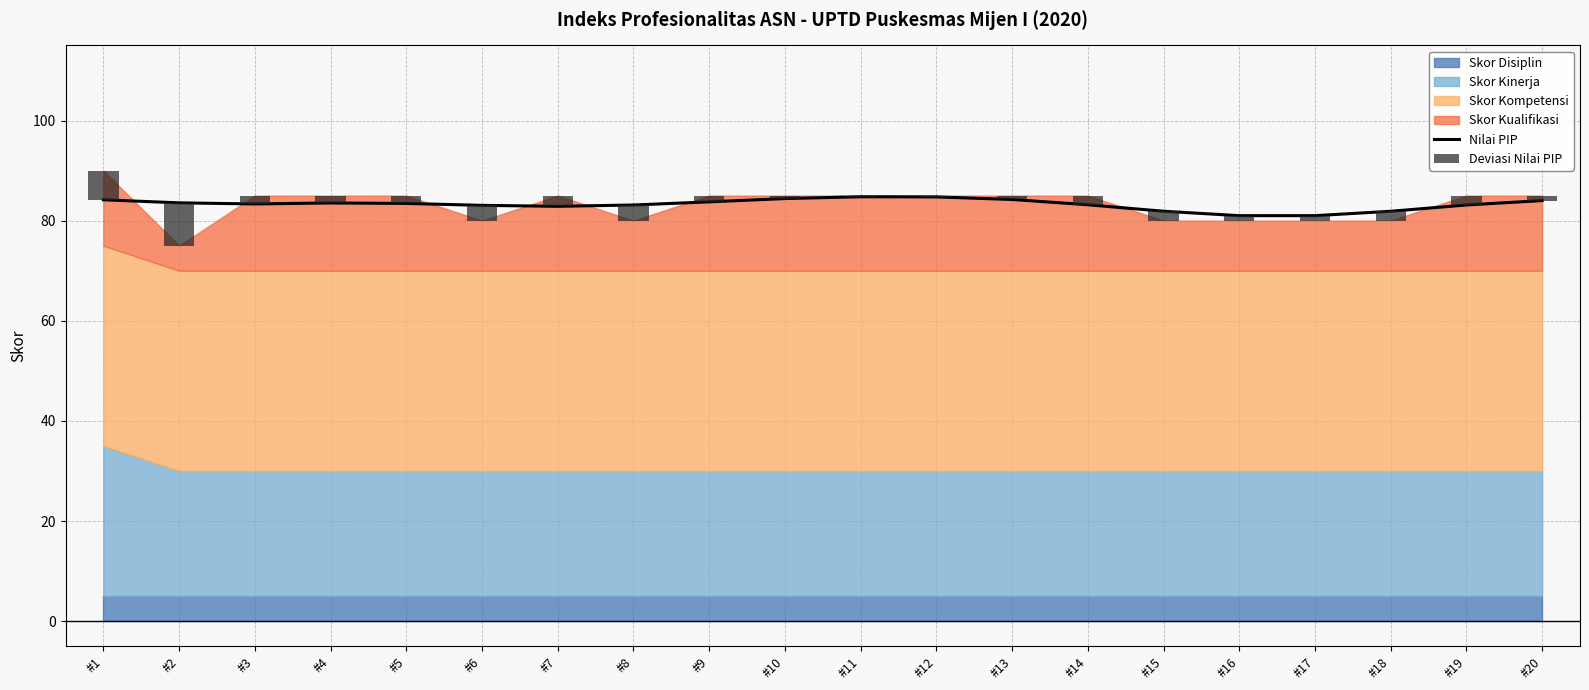

What is the sum of all Deviasi Nilai PIP values?

40.9